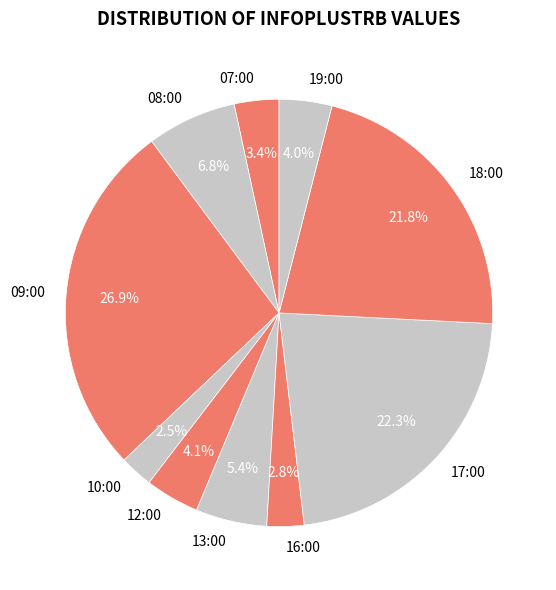

What is the total percentage of 13:00 and 16:00?

8.2%